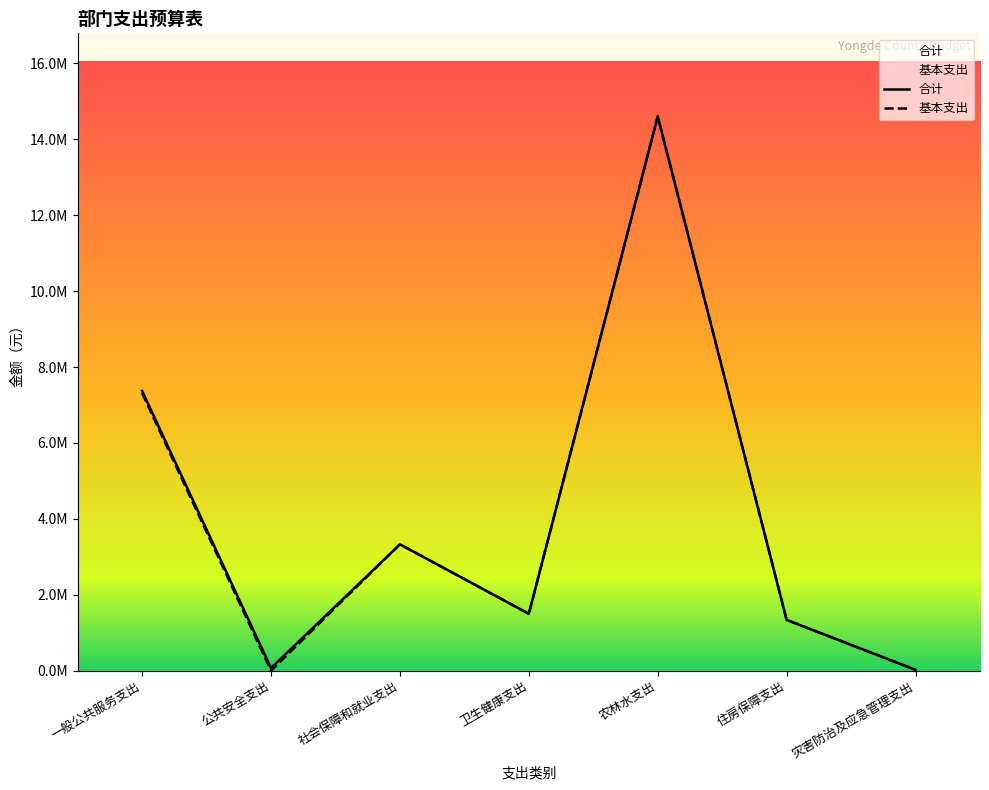

Reading left to right, what are all the values shown in this chart?

合计: 7370371.8	68200.0	3328689.8	1499739.2	14599902.6	1338007.4	22800.0
基本支出: 7310371.8	0.0	3328689.8	1499739.2	14599902.6	1338007.4	22800.0